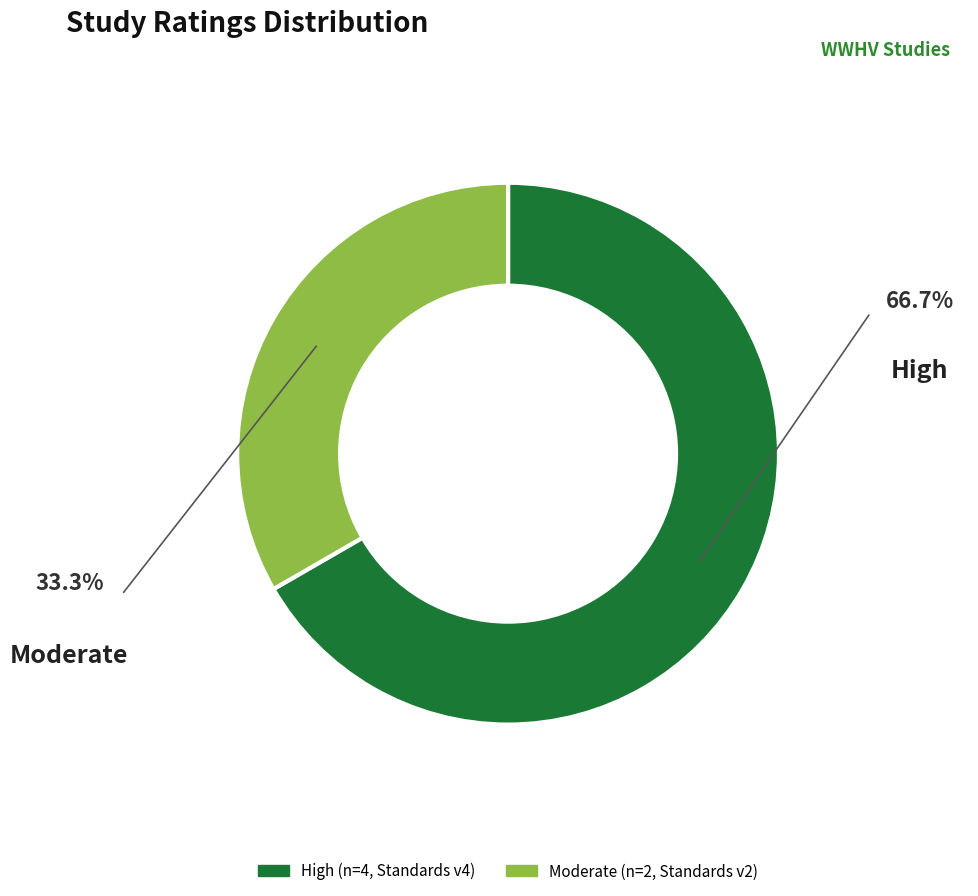

Does any single category account for the majority?

Yes